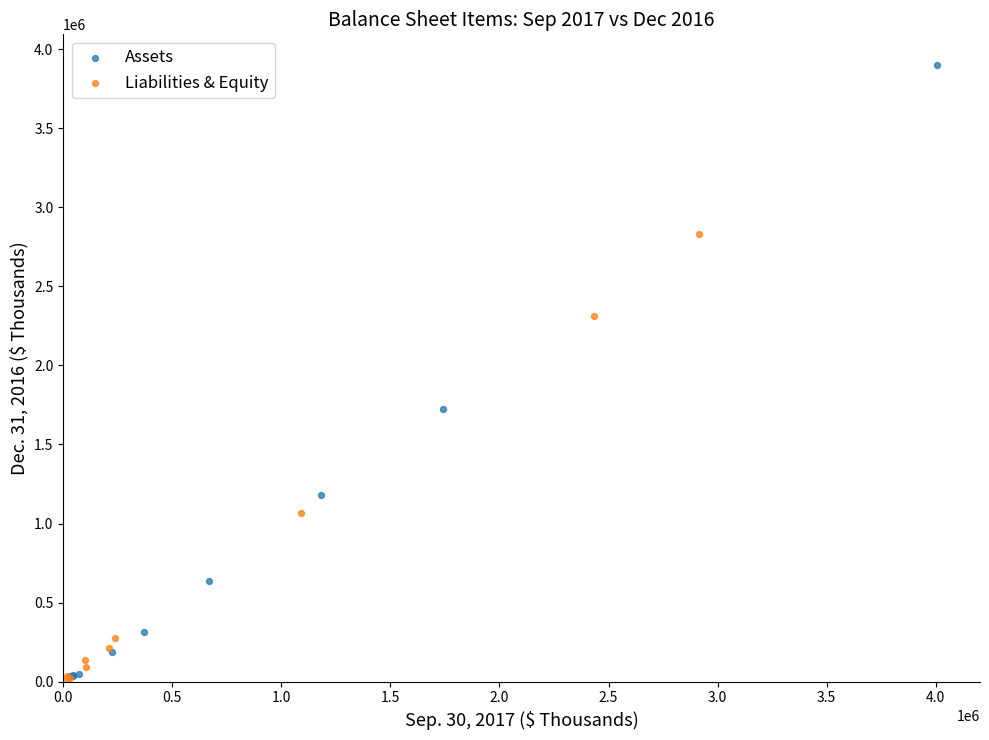

Which series has the largest Y range (max minus min)?

Assets